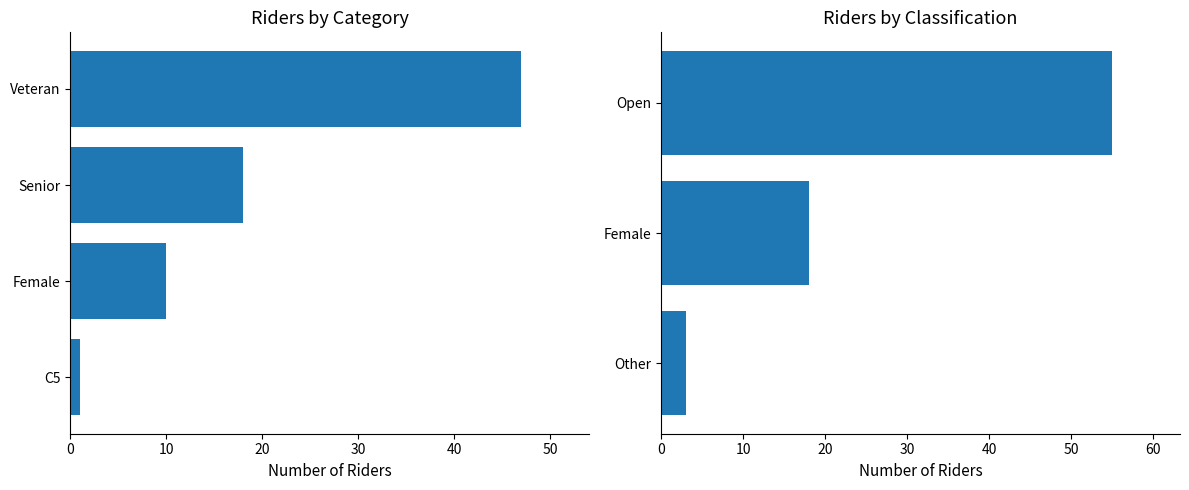

Are the bars horizontal?

Yes